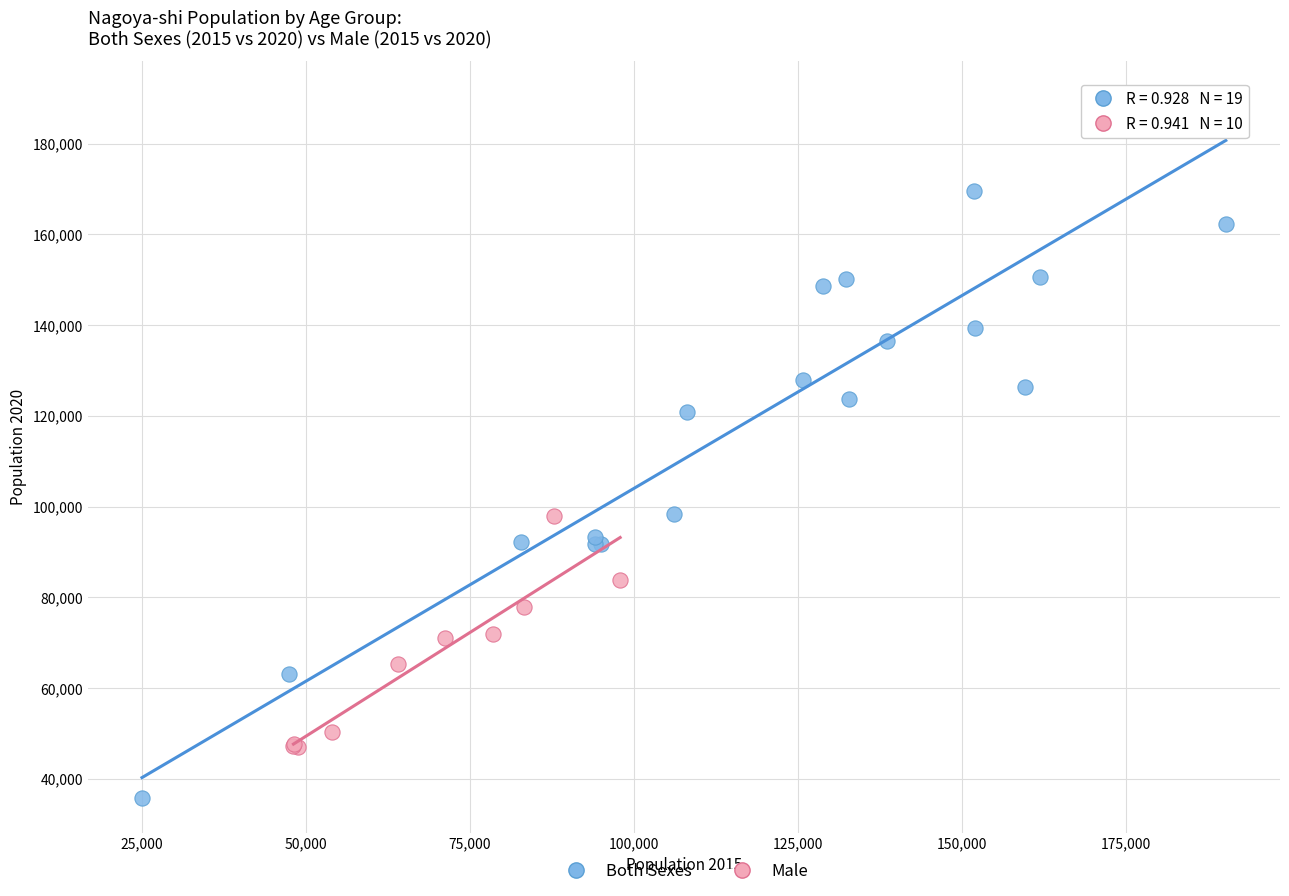

Which series contains the lowest Y value?

Both Sexes